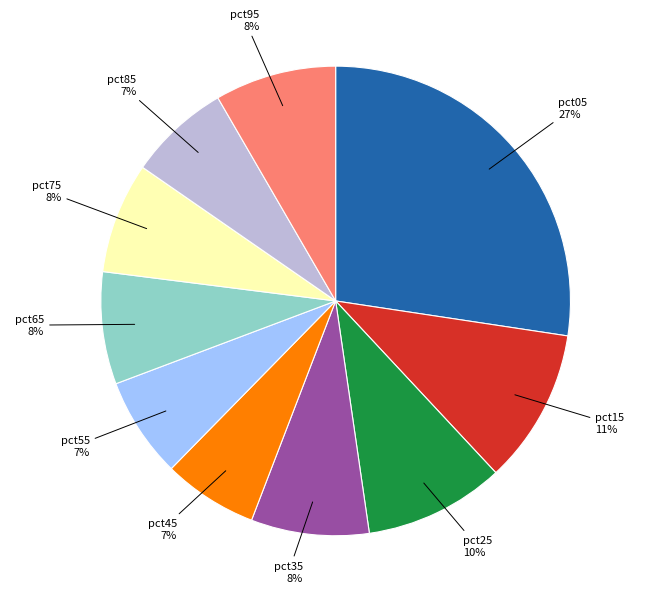

To the nearest percent, what portion does pct65 represent?

8%